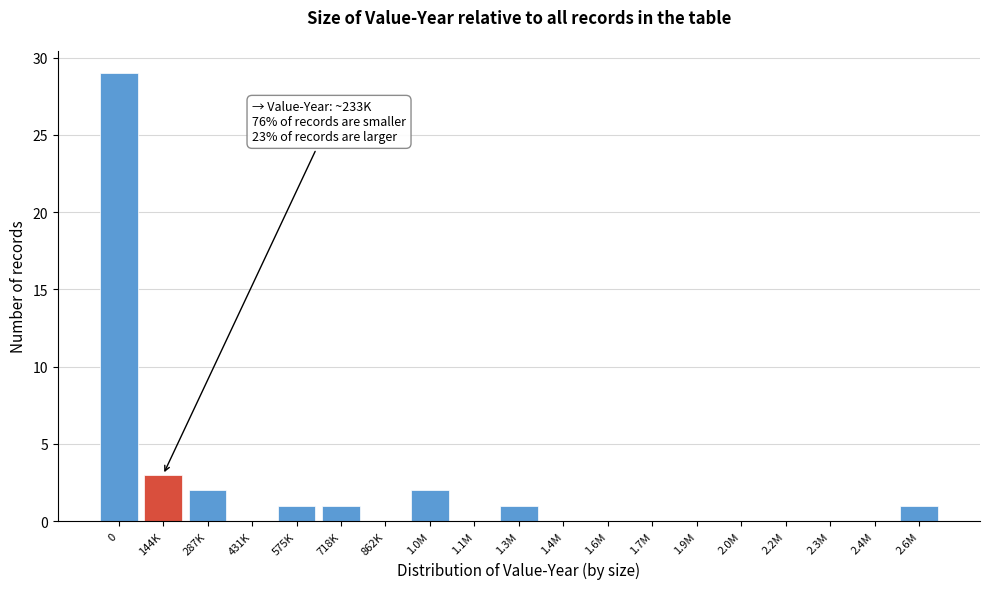

Reading left to right, transcribe all the data shown in this chart.

0=29	144K=3	287K=2	431K=0	575K=1	718K=1	862K=0	1.0M=2	1.1M=0	1.3M=1	1.4M=0	1.6M=0	1.7M=0	1.9M=0	2.0M=0	2.2M=0	2.3M=0	2.4M=0	2.6M=1